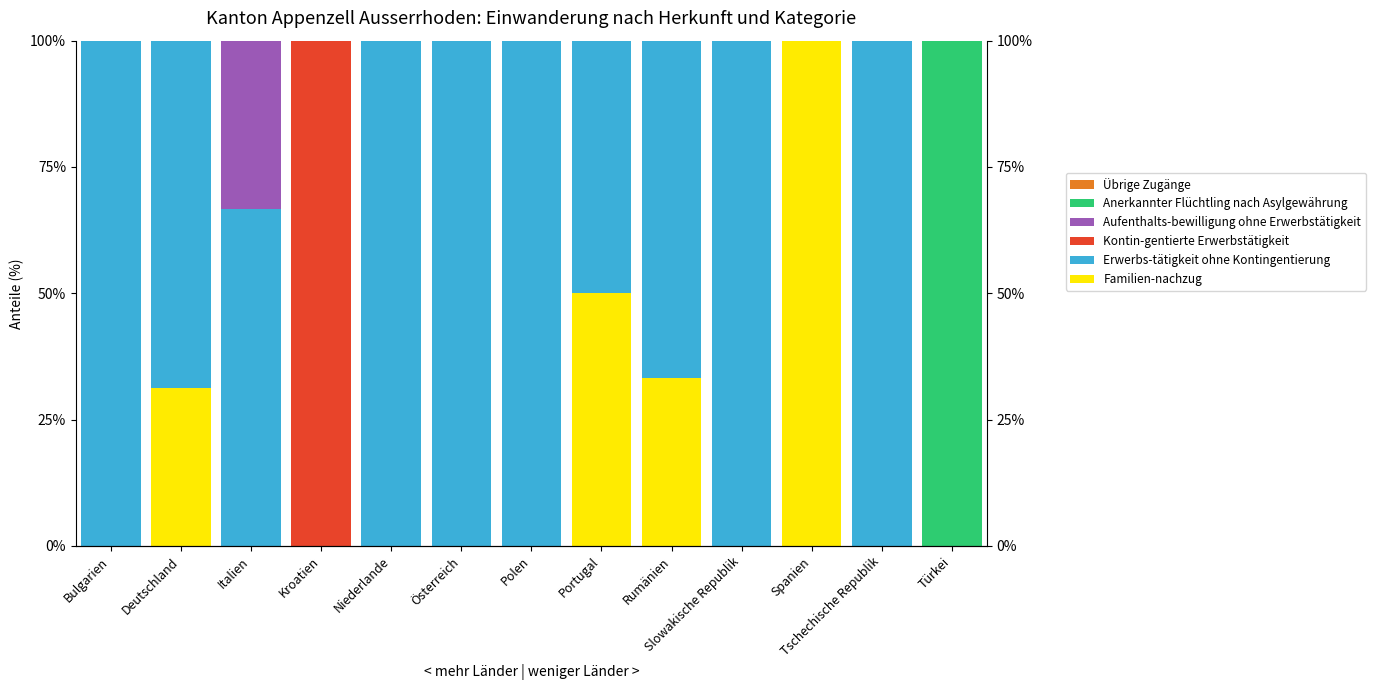

What is the average value of the Aufenthalts-bewilligung ohne Erwerbstätigkeit series?

2.6